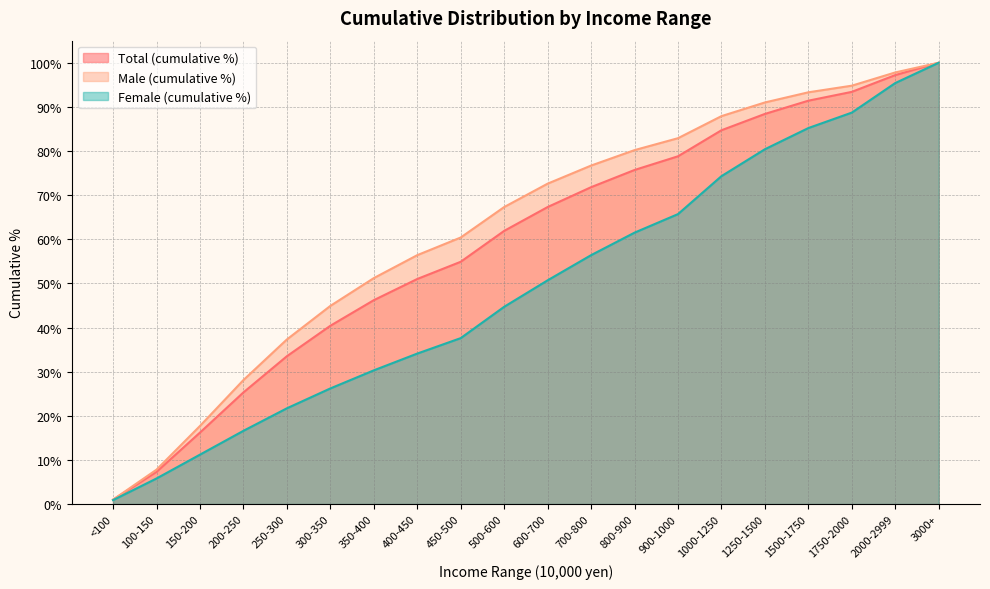

Does the chart display data point markers on the line(s)?

No